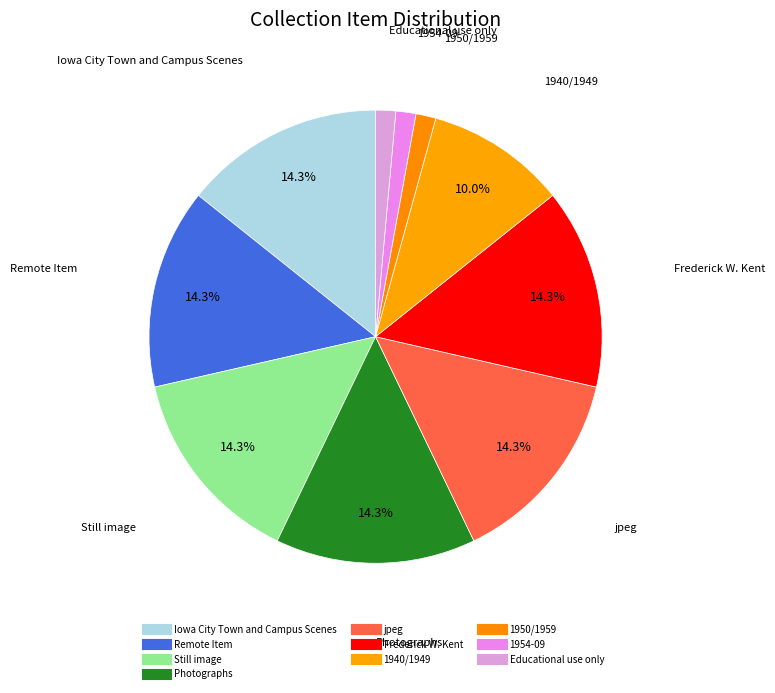

Rank the categories by value from highest to lowest.

Iowa City Town and Campus Scenes, Remote Item, Still image, Photographs, jpeg, Frederick W. Kent, 1940/1949, 1950/1959, 1954-09, Educational use only